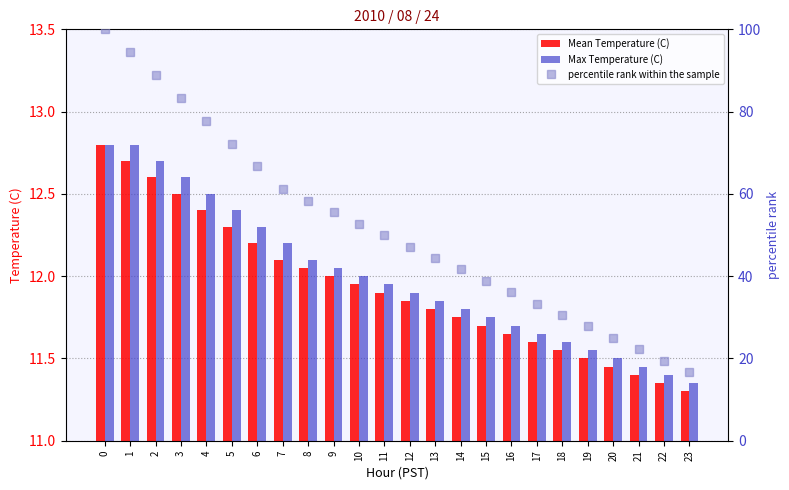

At which label is Mean Temperature (C) closest to 12?

9